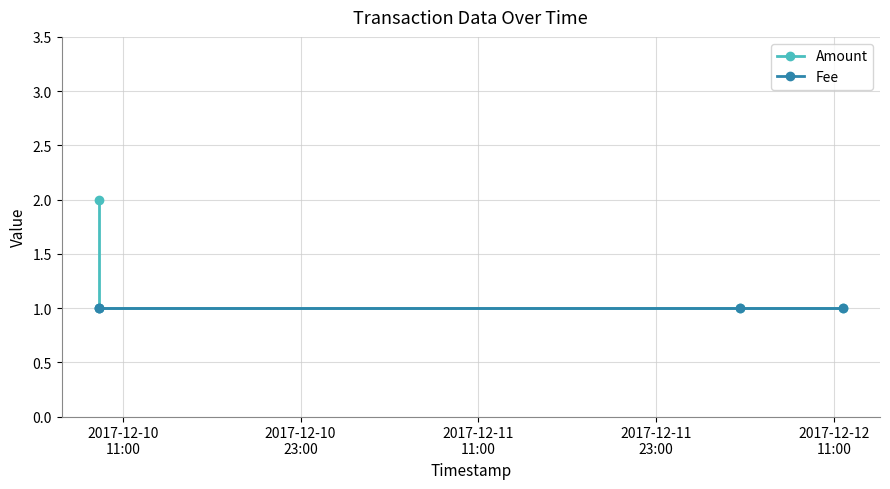

Does the chart display data point markers on the line(s)?

Yes